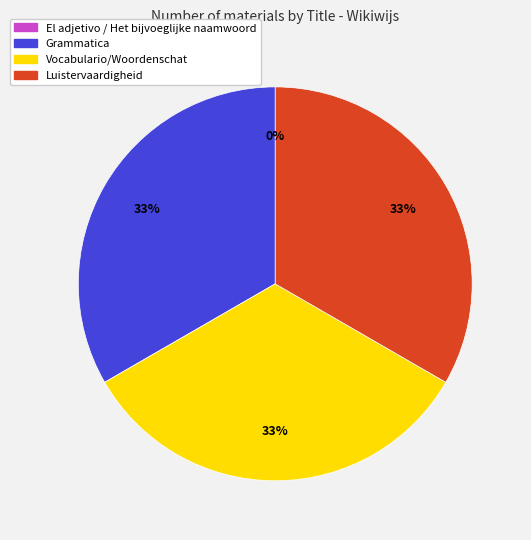

Does Luistervaardigheid account for over 50% of the chart?

No